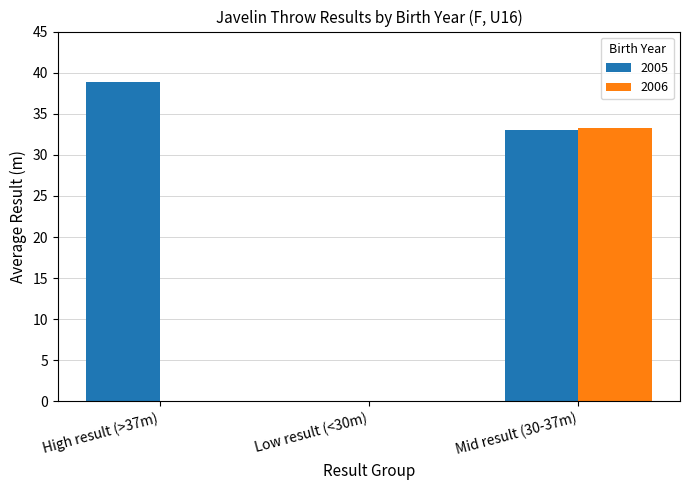

Are the bars horizontal?

No